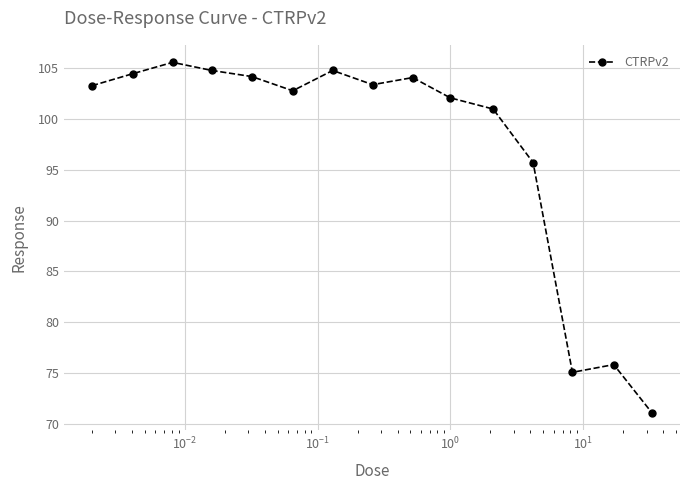

What is the value of the 6th point from the left?

102.8